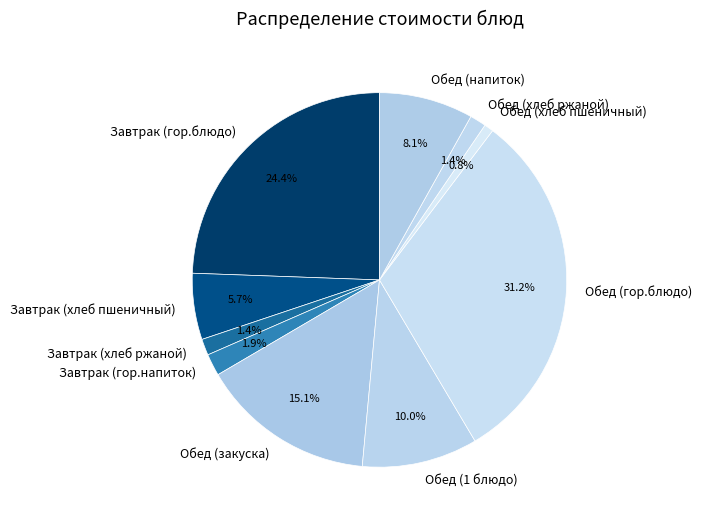

How many segments does this pie chart have?

10